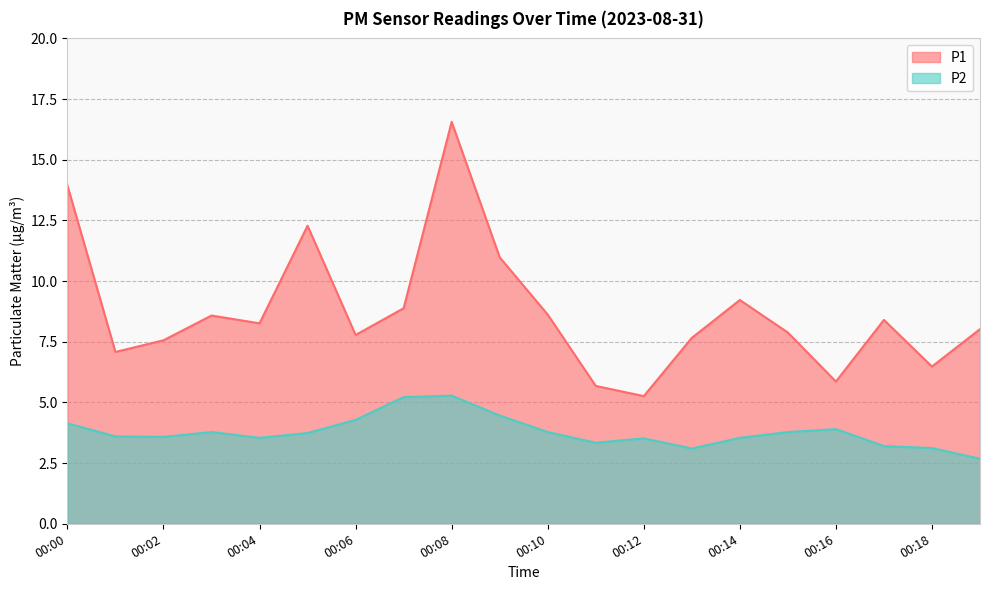

What is the smallest value displayed?

2.7